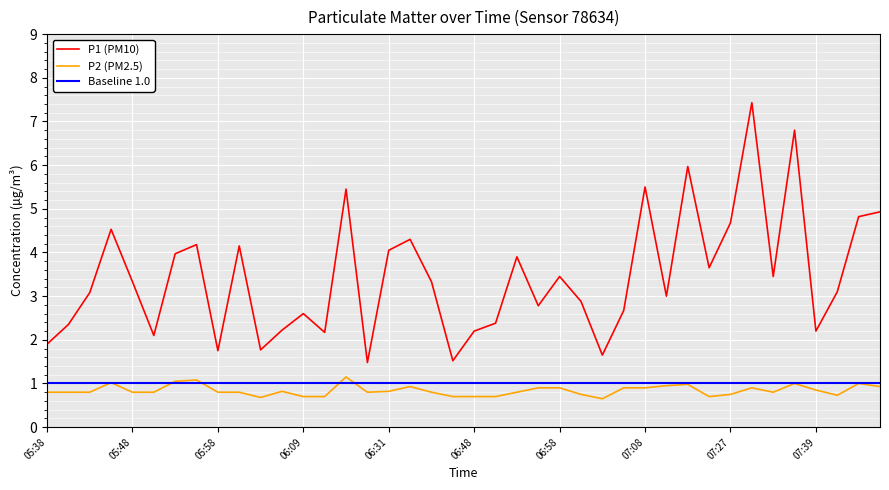

Which series has the largest range (max minus min)?

P1